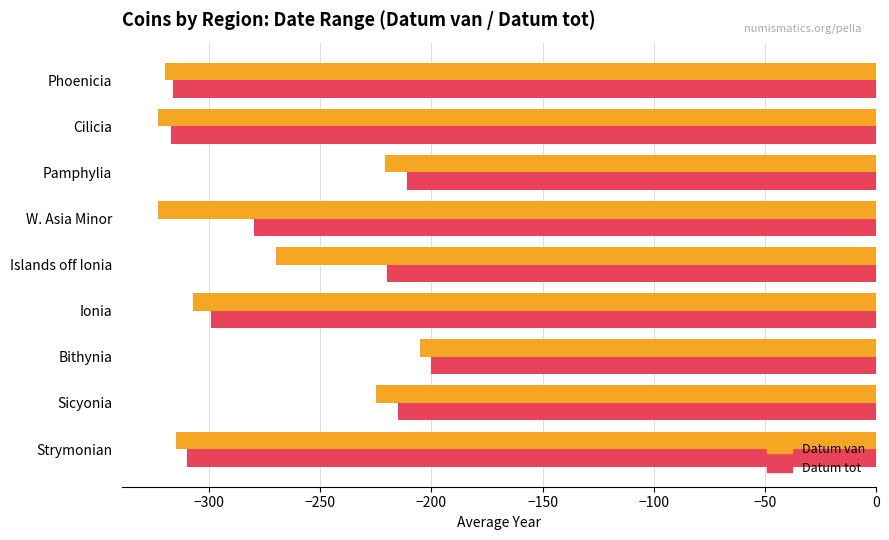

What is the average value of the Datum van series?

-279